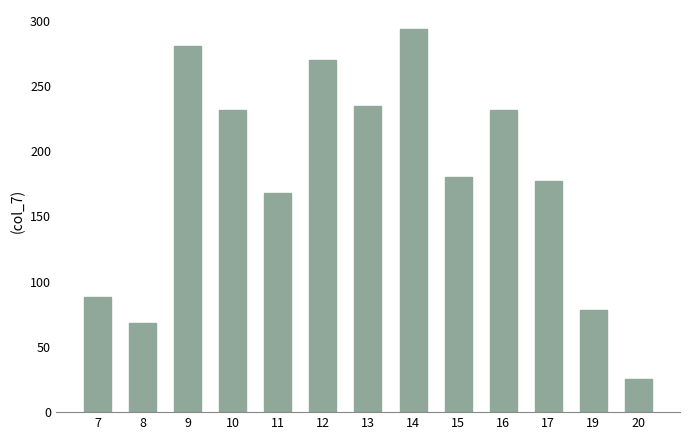

Read the value at 9.

280.1